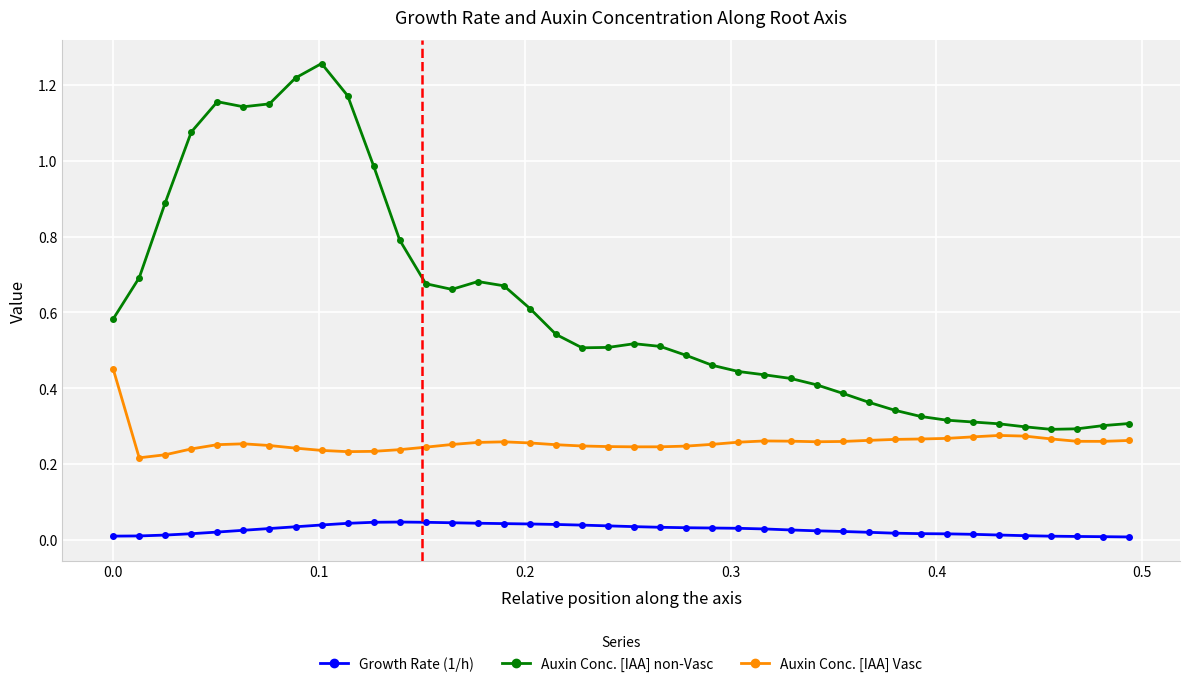

True or false: Auxin Conc. [IAA] non-Vasc and Growth Rate (1/h) intersect in this chart.

False